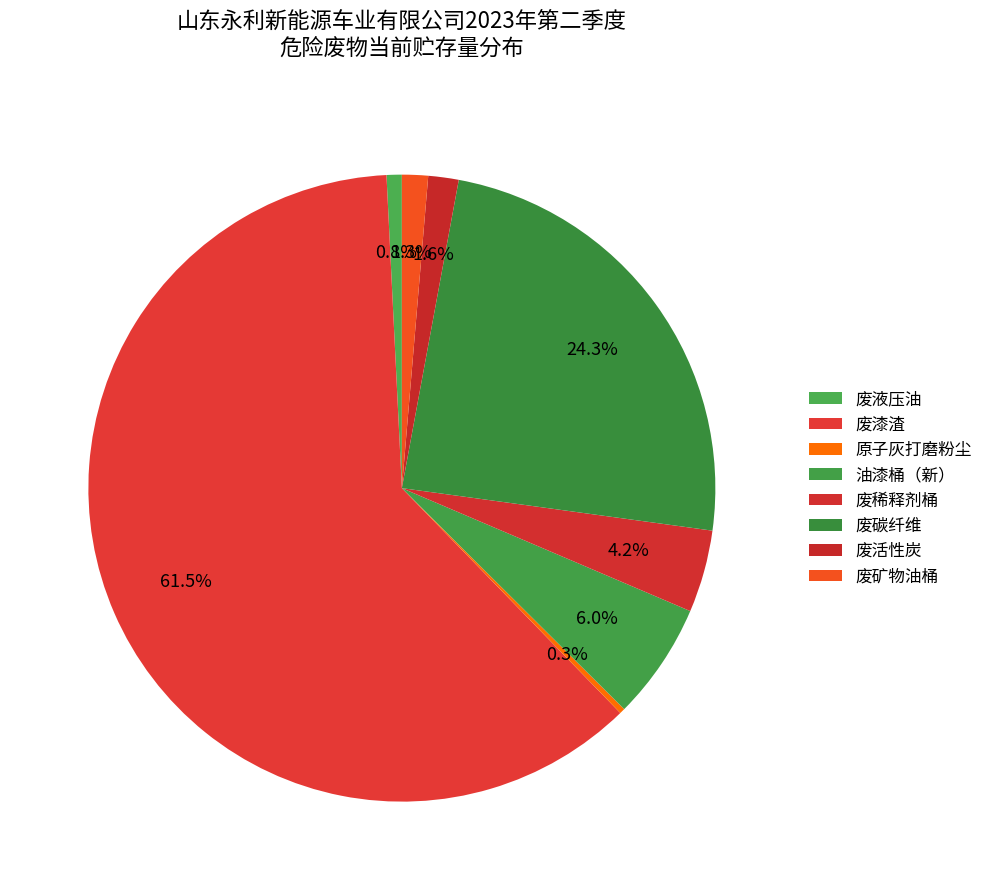

Which slice represents more than half of the pie?

废漆渣